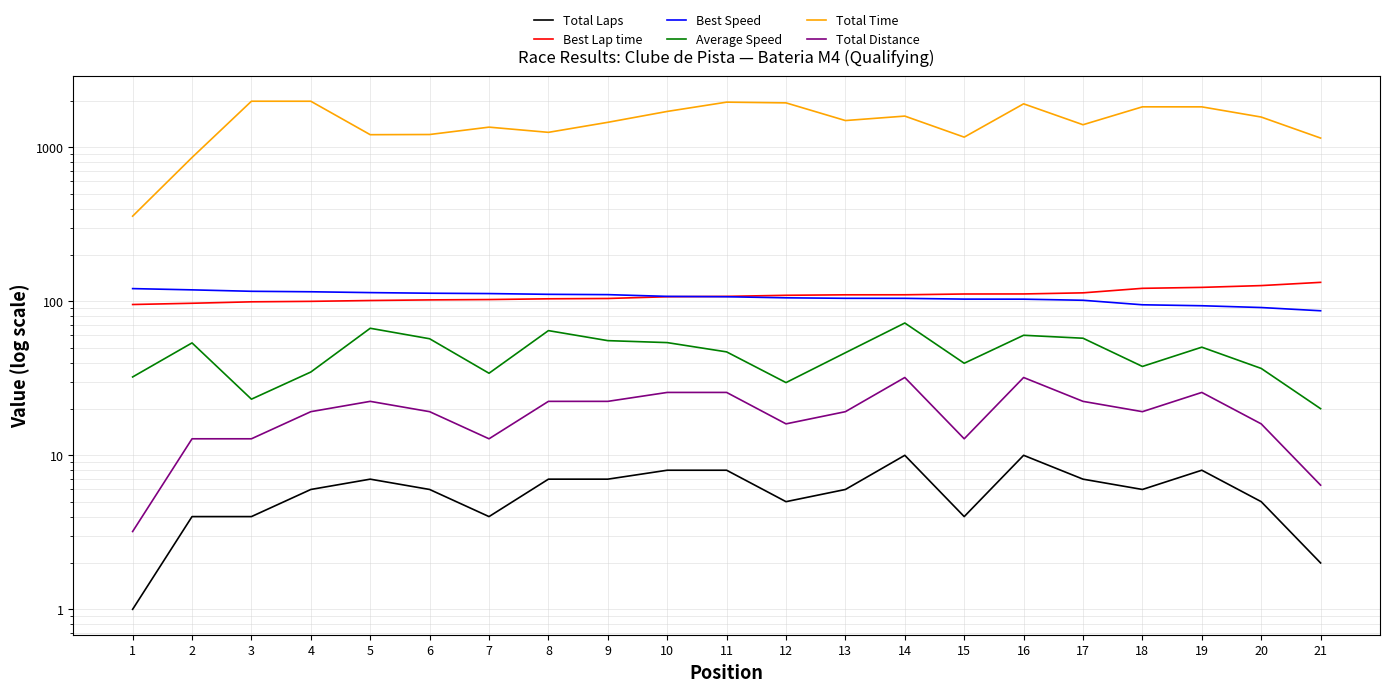

Which series has the largest range (max minus min)?

Total Time